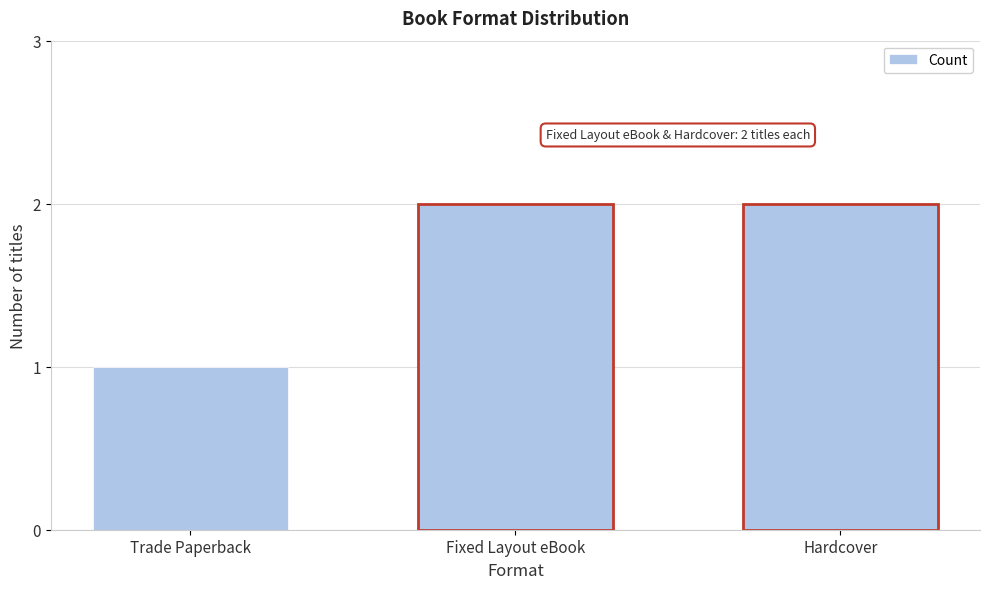

Reading left to right, transcribe all the data shown in this chart.

Trade Paperback=1	Fixed Layout eBook=2	Hardcover=2